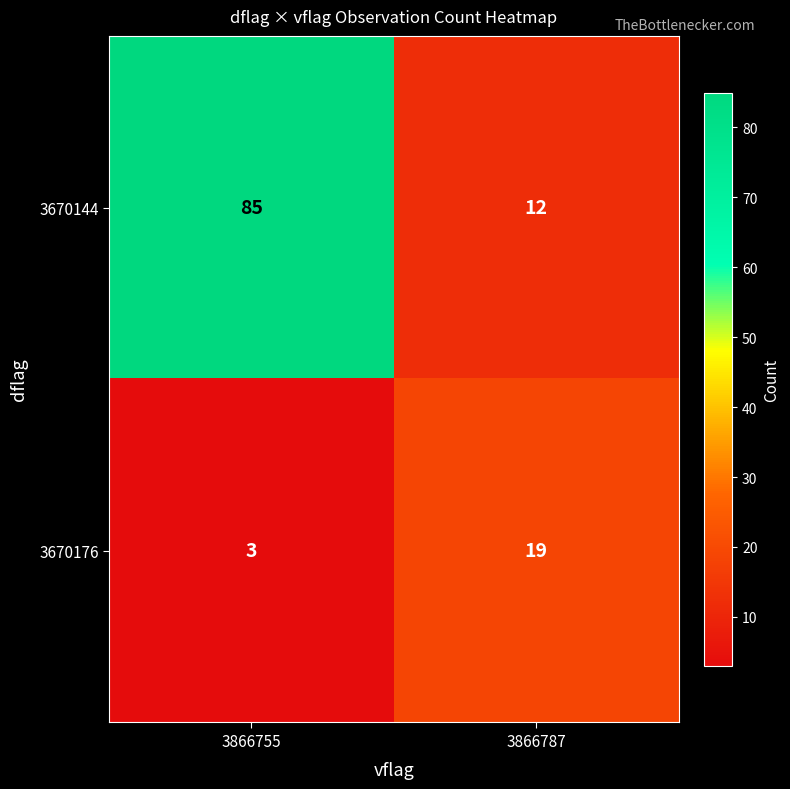

How many distinct data groups are displayed?

2